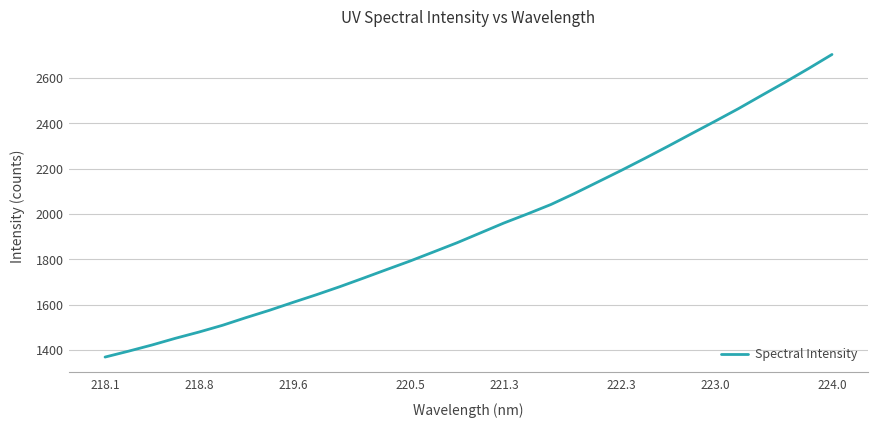

What is the minimum value shown in the chart?

1368.6